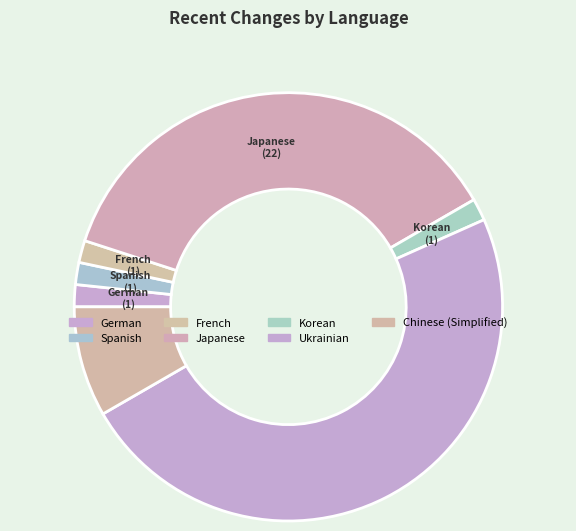

Count the number of slices in the pie.

7